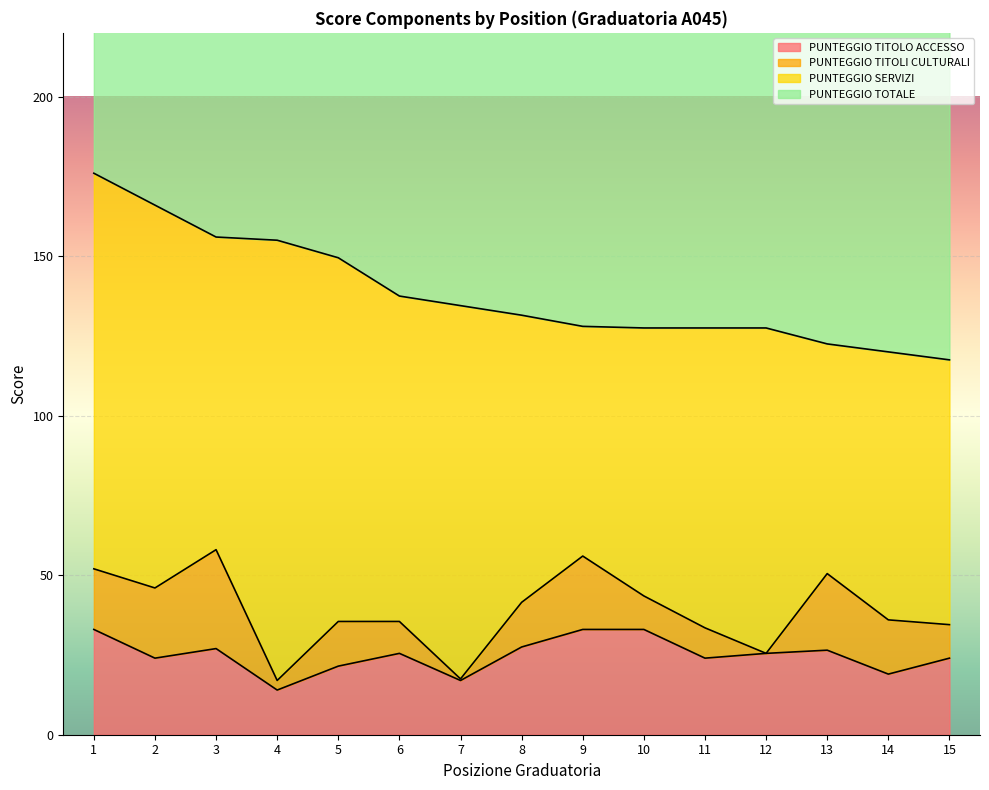

Which series has the largest range (max minus min)?

PUNTEGGIO TOTALE